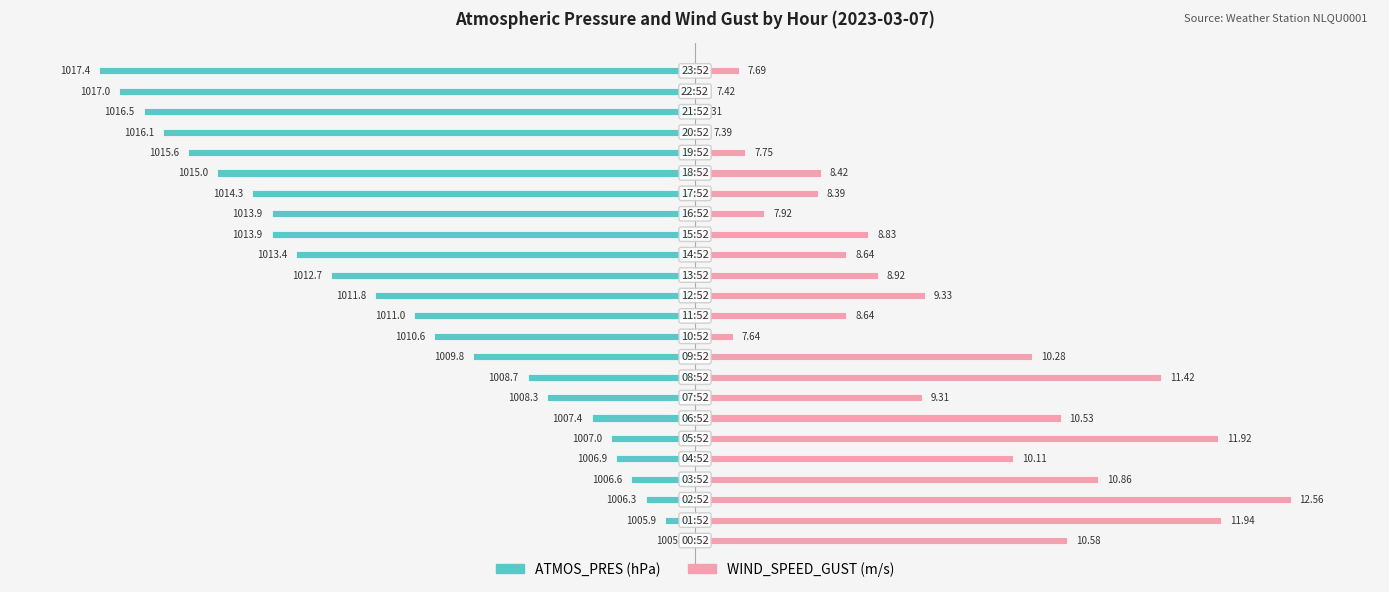

Which series has the widest spread of values?

ATMOS_PRES